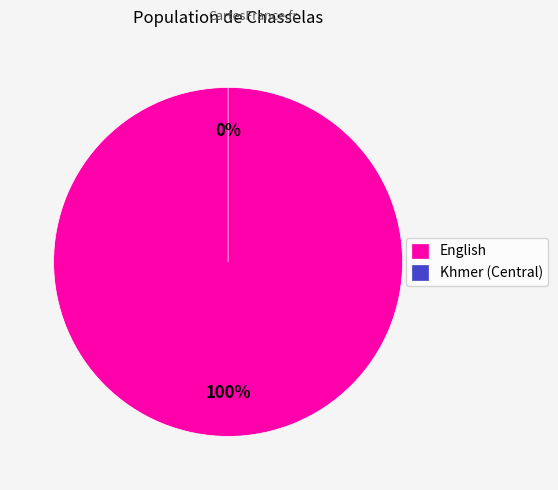

To the nearest percent, what is the average slice percentage?

50%